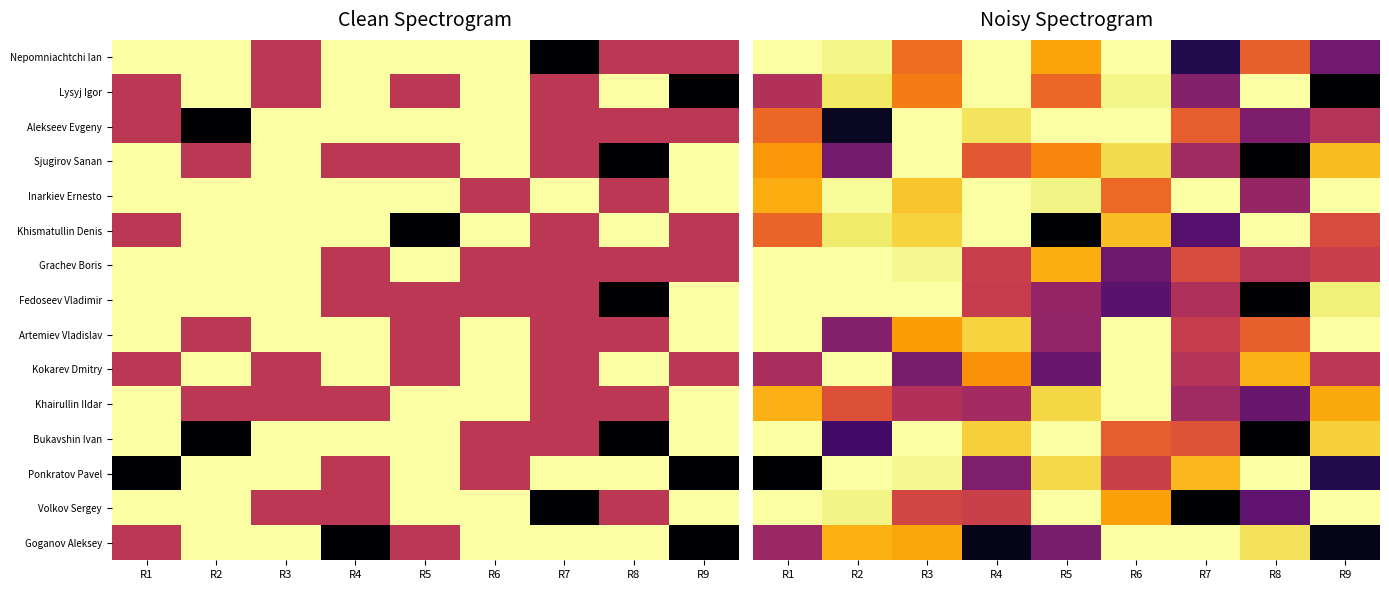

At R9, list the series in order from largest to smallest.

Inarkiev Ernesto, Artemiev Vladislav, Volkov Sergey, Fedoseev Vladimir, Bukavshin Ivan, Sjugirov Sanan, Khairullin Ildar, Khismatullin Denis, Grachev Boris, Kokarev Dmitry, Alekseev Evgeny, Nepomniachtchi Ian, Ponkratov Pavel, Goganov Aleksey, Lysyj Igor